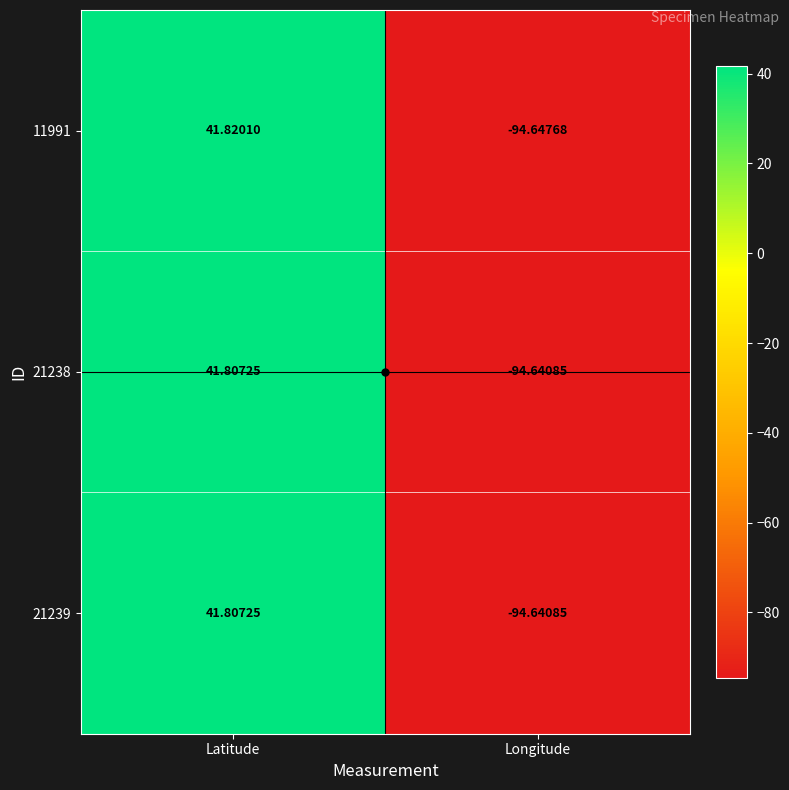

Which label corresponds to the smallest value in the chart?

Longitude